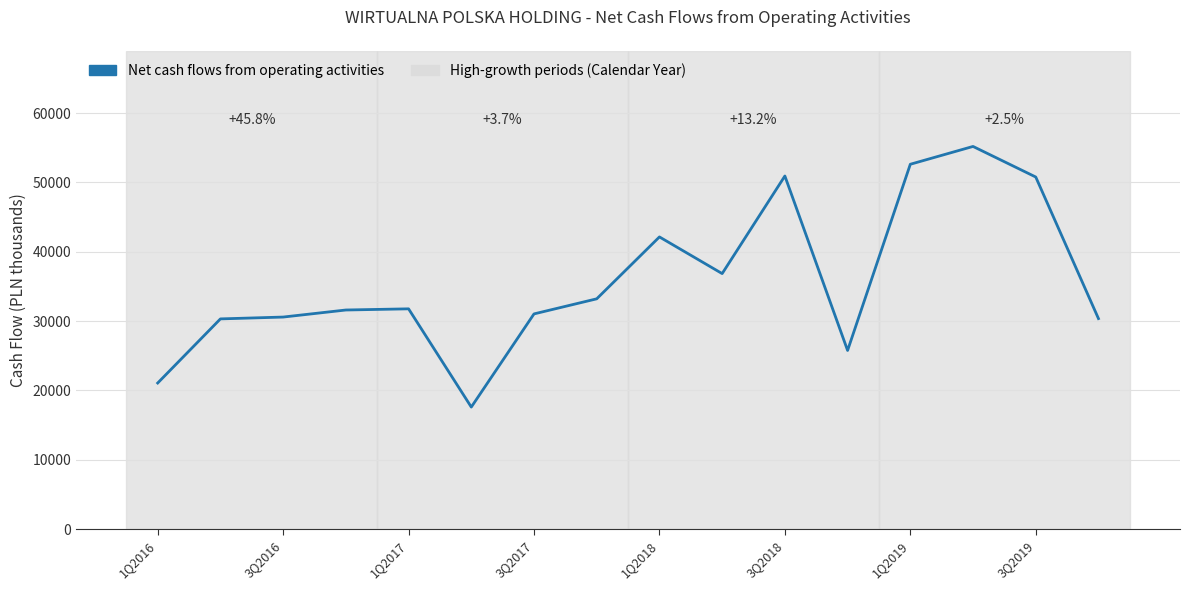

What is the difference between the maximum and minimum values?

37597.0